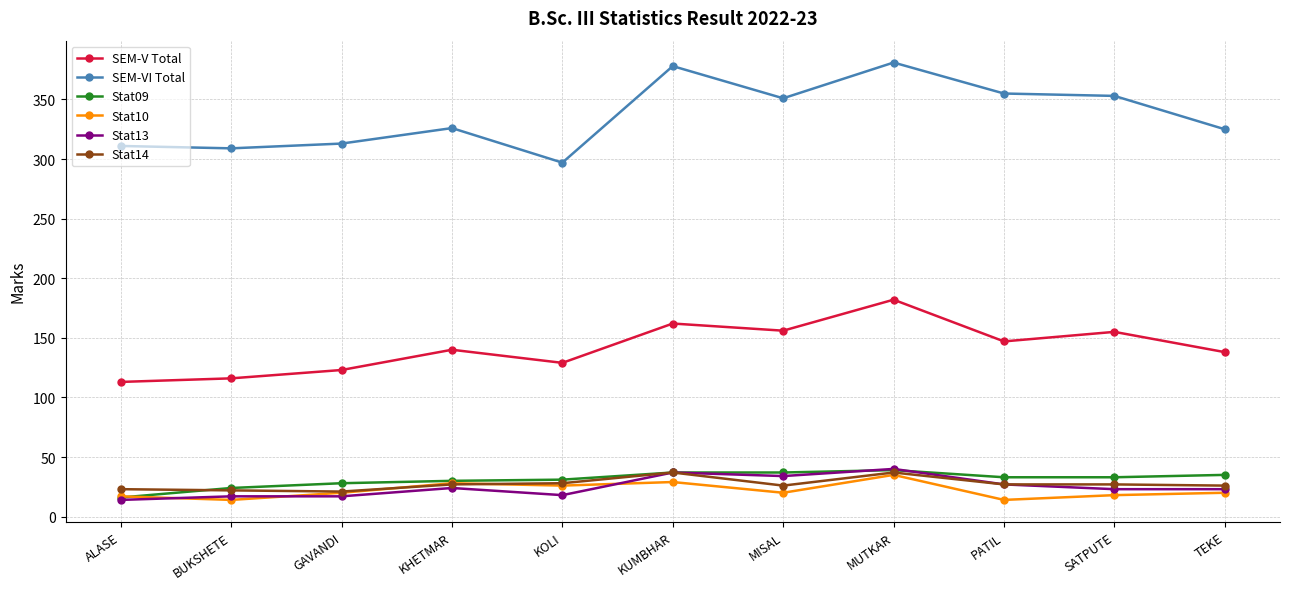

Between KUMBHAR and PATIL, which series saw the biggest shift?

SEM-VI Total